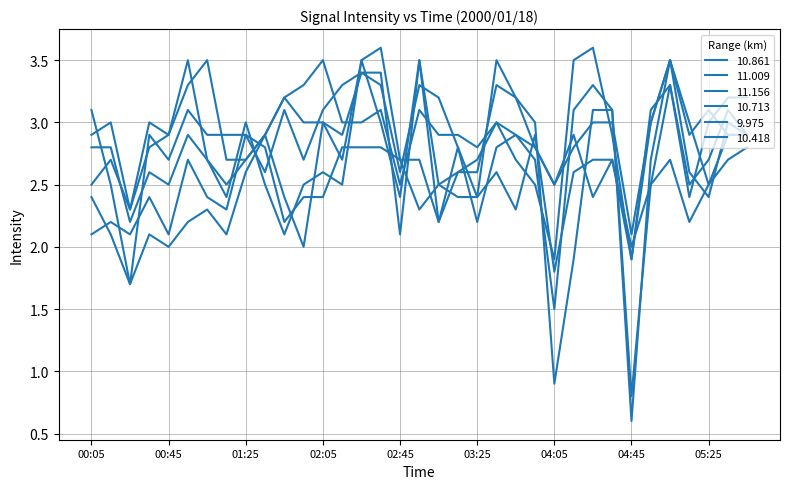

Which series has the largest range (max minus min)?

9.975